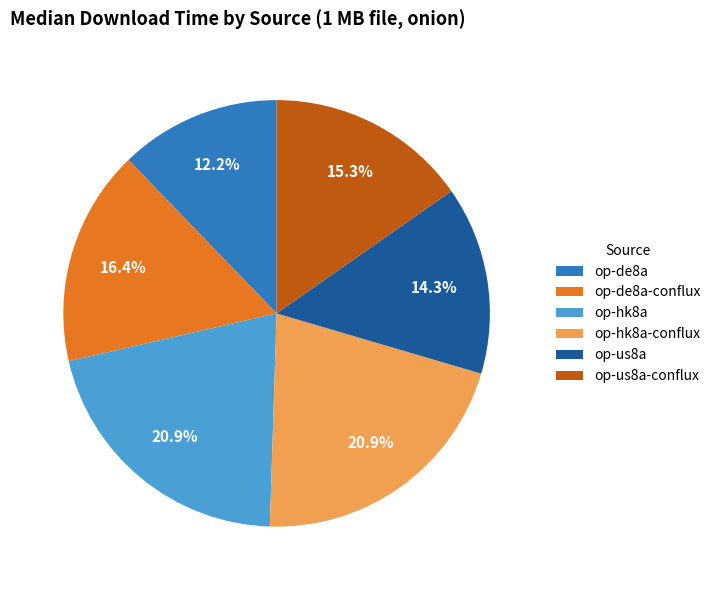

Which category has the smallest portion of the pie?

op-de8a